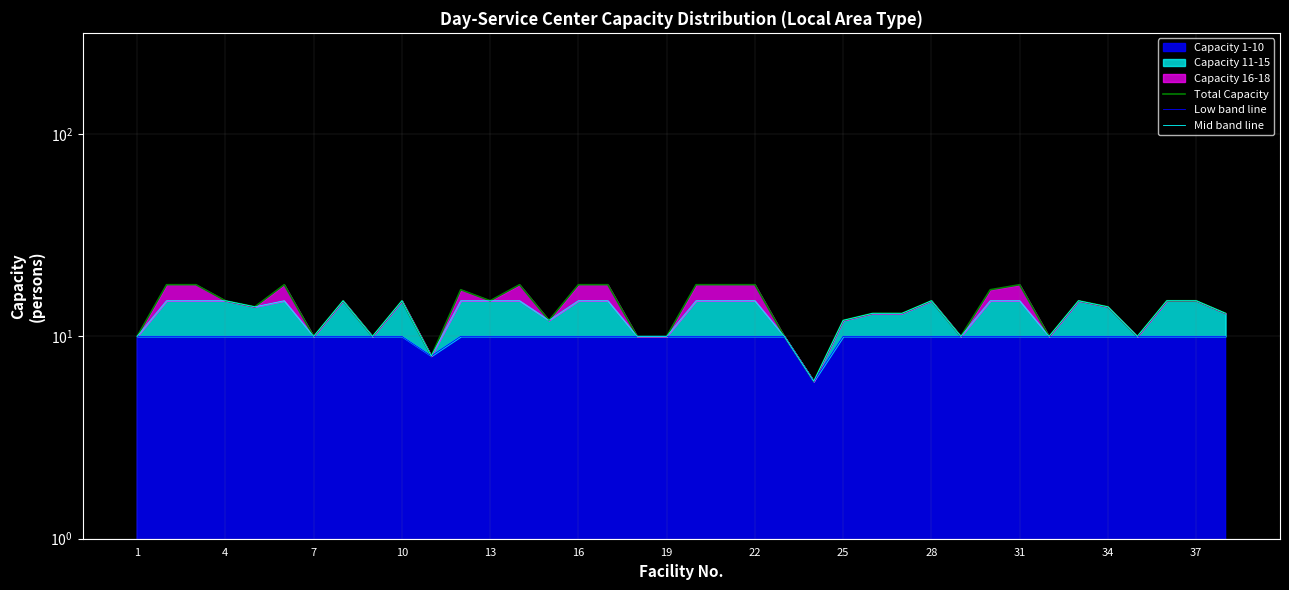

Is the value of Mid band line at 4 greater than the value of Total Capacity at 29?

No